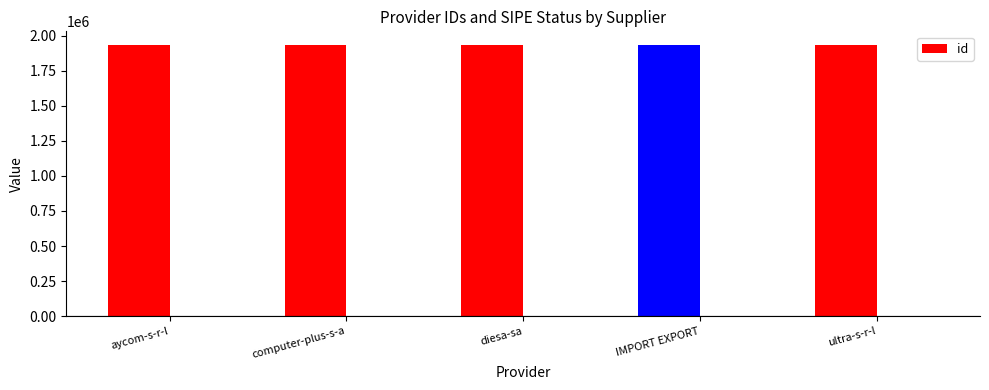

Is it true that the value at ultra-s-r-l is 1933641?

True